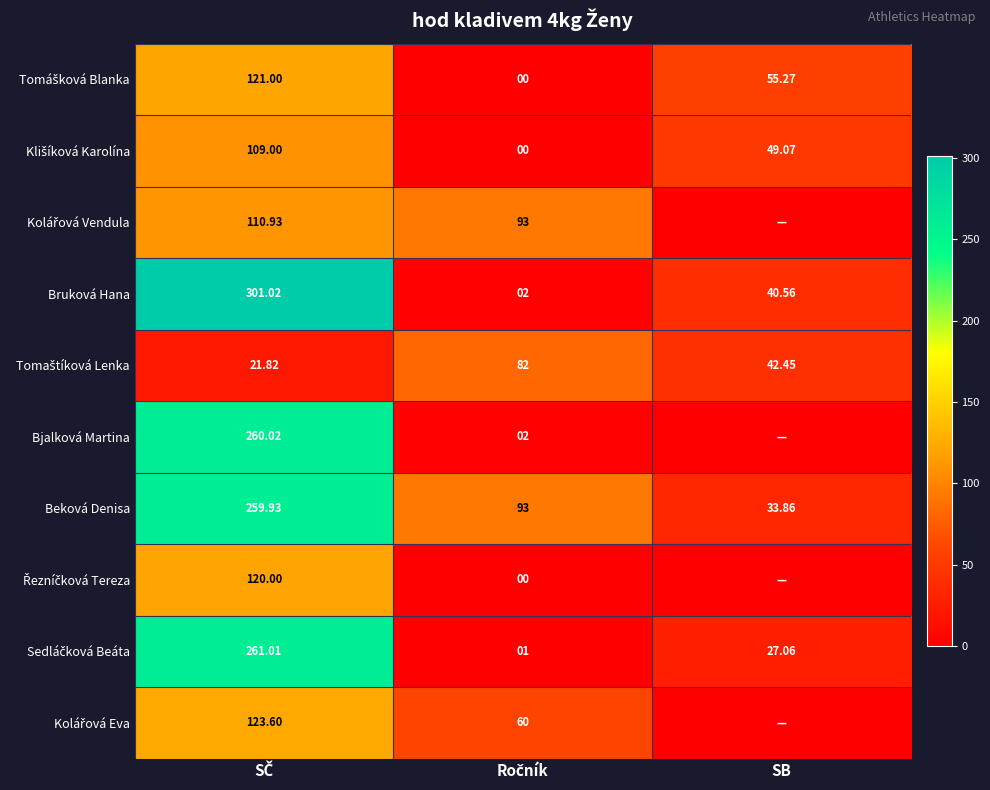

Which series has the largest total across all categories?

Beková Denisa